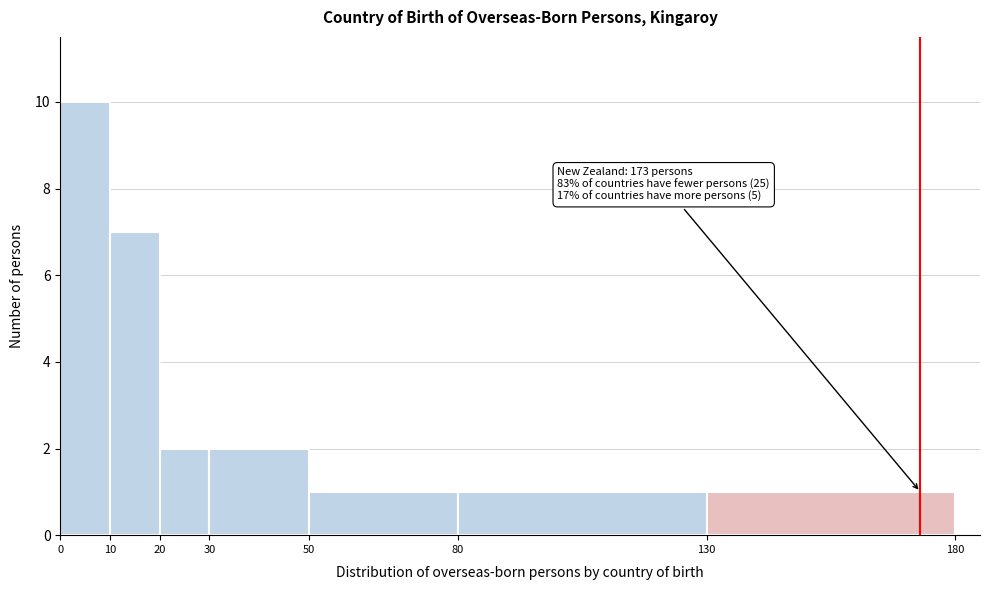

Which range on the x-axis has the tallest bar?

0 to 10